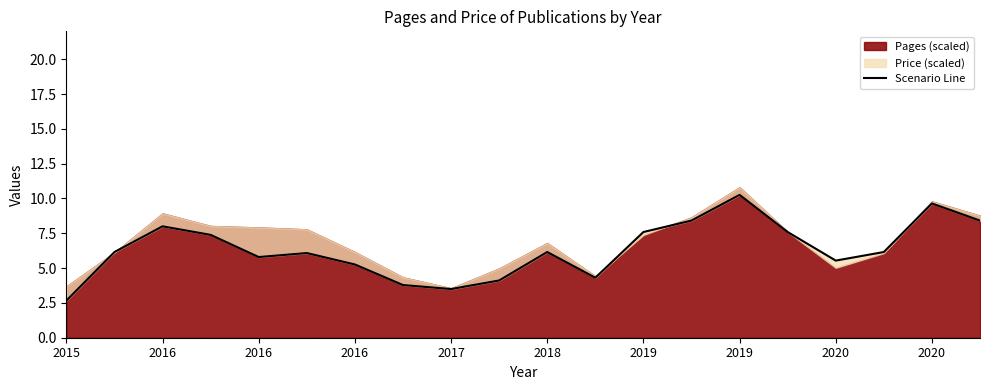

The chart shows a value of 1.9 at 2020. True or false?

False